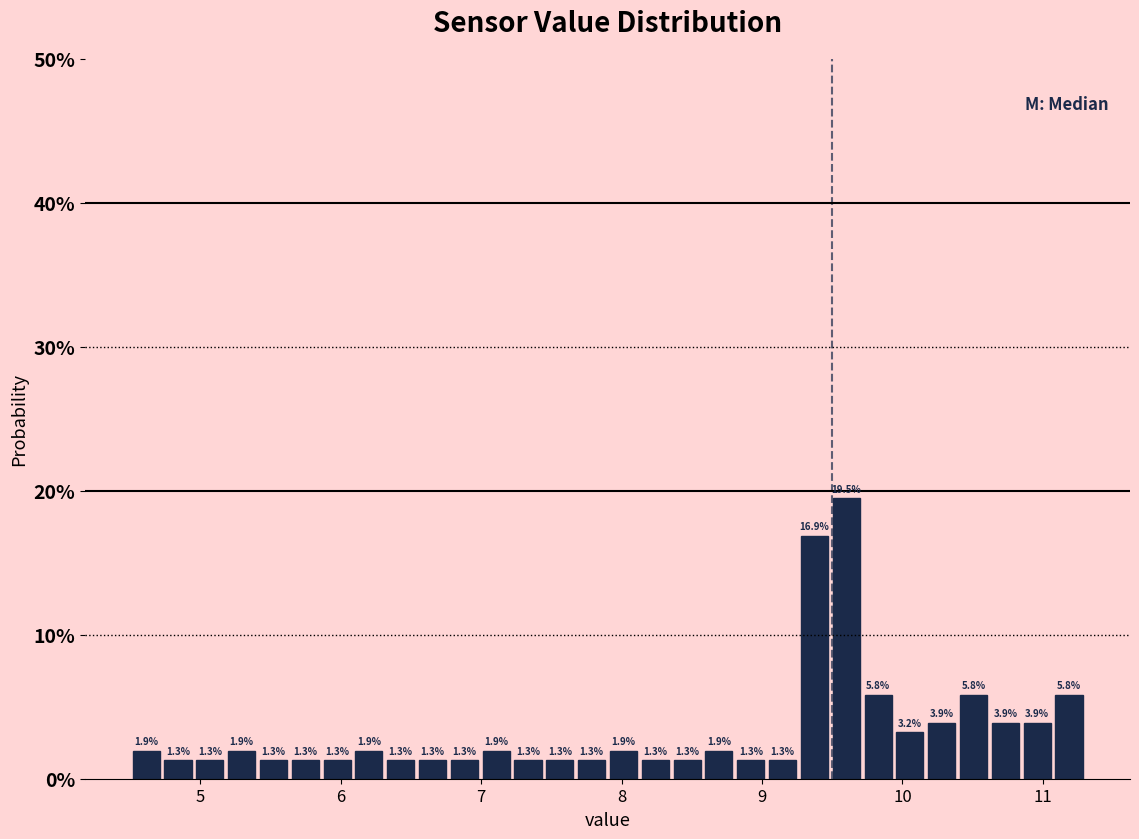

Read against the x-axis, roughly where is the centre of the tallest bar?

9.6